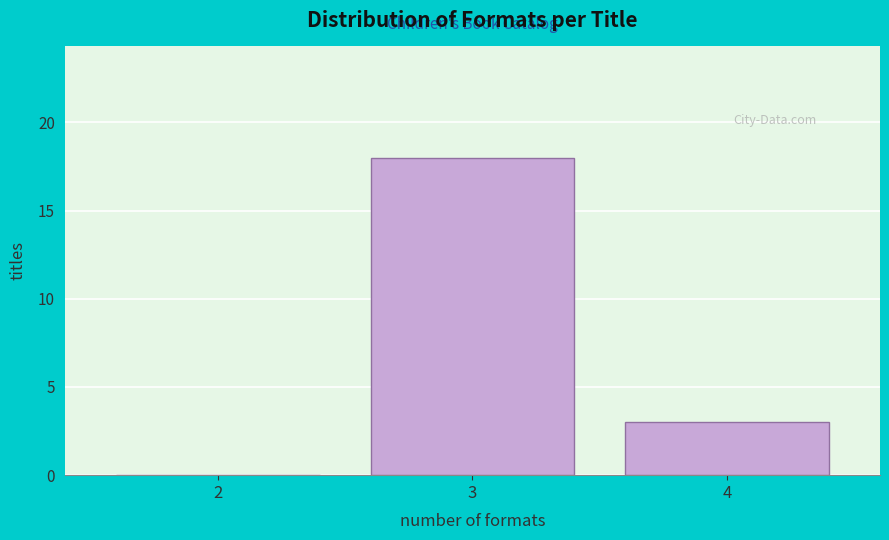

Reading left to right, list all the values displayed in this chart.

2=0	3=18	4=3